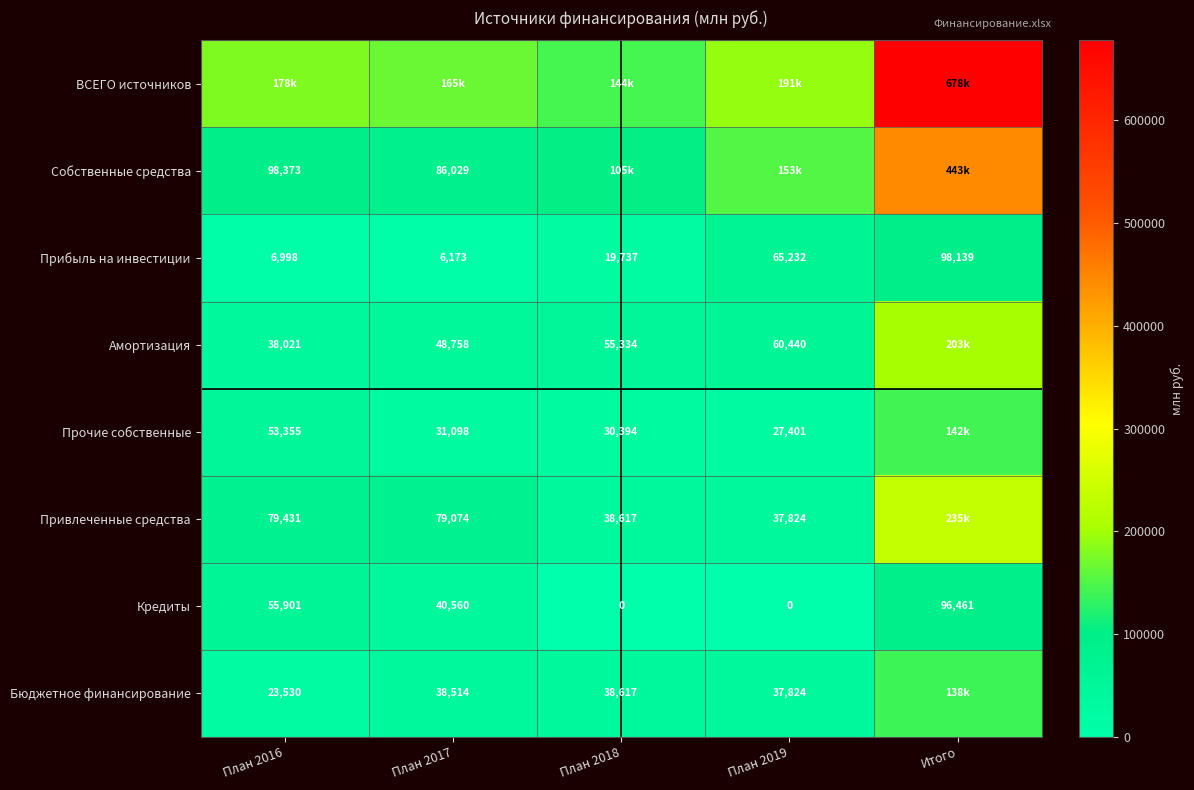

Is the value of Привлеченные средства at План 2019 greater than the value of Кредиты at План 2016?

No